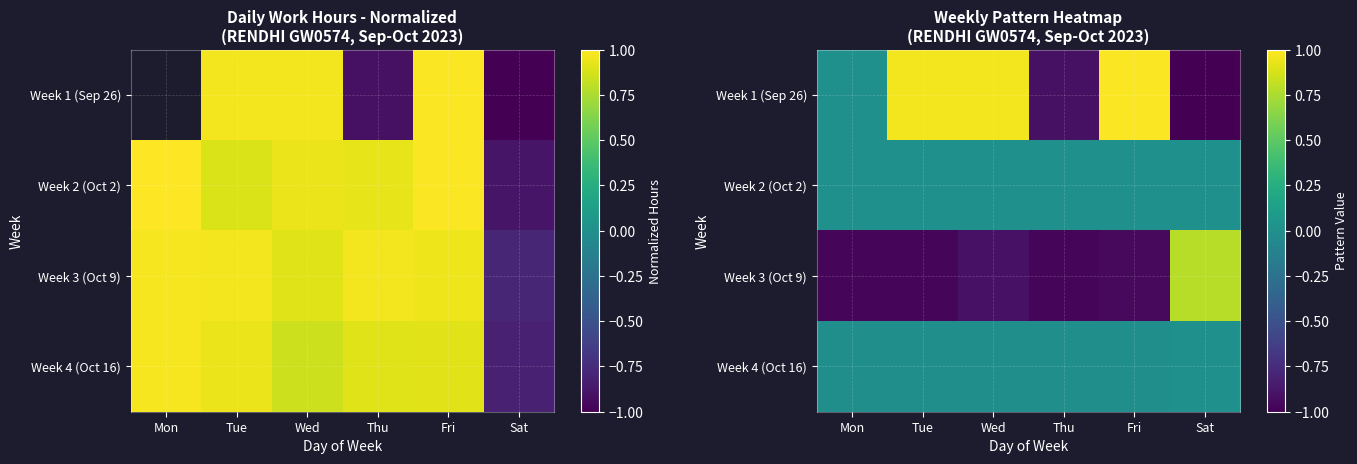

Rank the categories by Week 2 (Oct 2) value from highest to lowest.

Mon, Fri, Wed, Thu, Tue, Sat